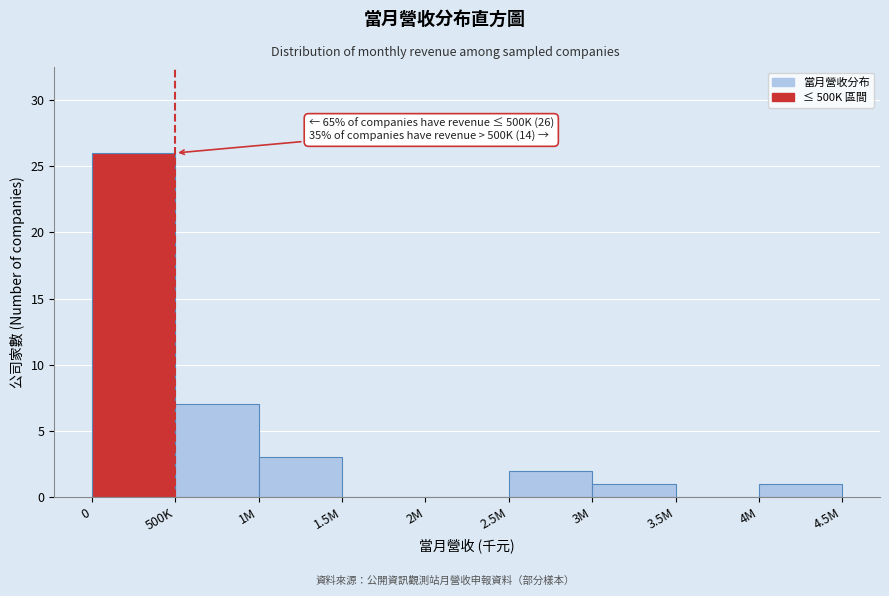

Reading left to right, extract all data points from this chart.

0=26	500K=7	1M=3	1.5M=0	2M=0	2.5M=2	3M=1	3.5M=0	4M=1